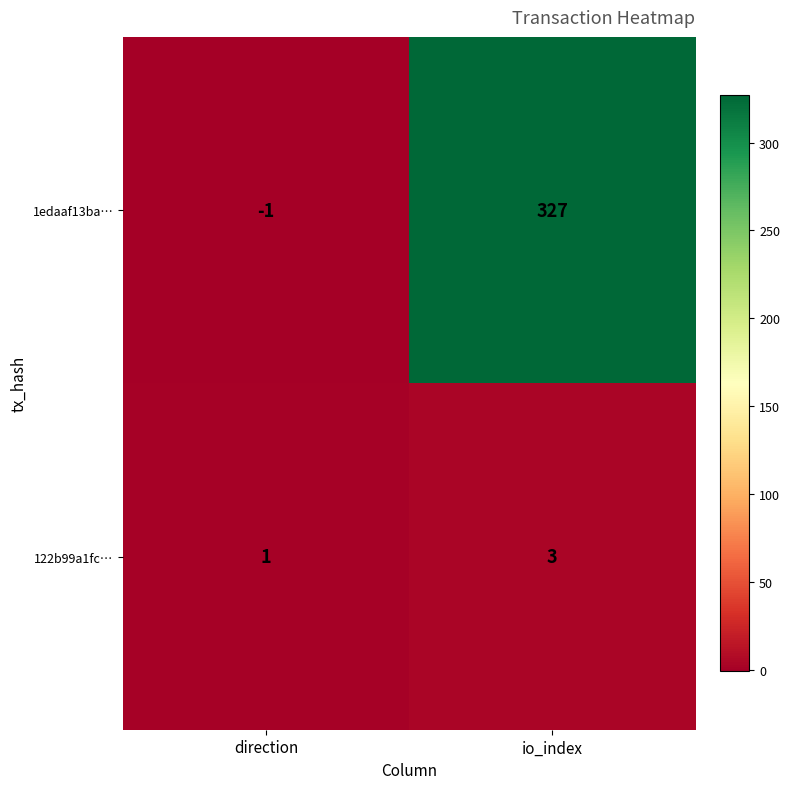

What is the minimum value shown in the chart?

-1